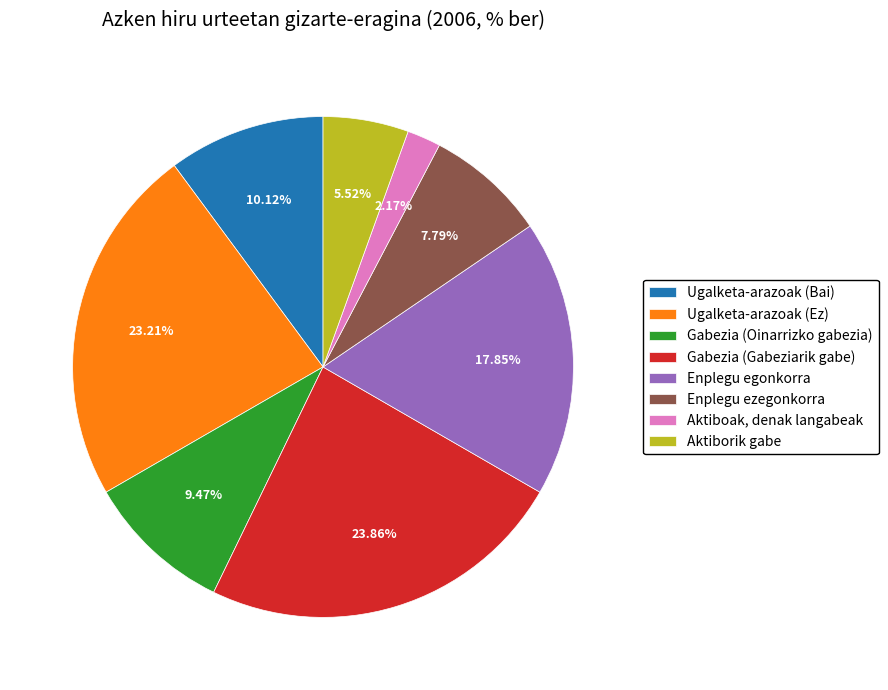

Between Aktiboak, denak langabeak and Ugalketa-arazoak (Ez), which is larger?

Ugalketa-arazoak (Ez)